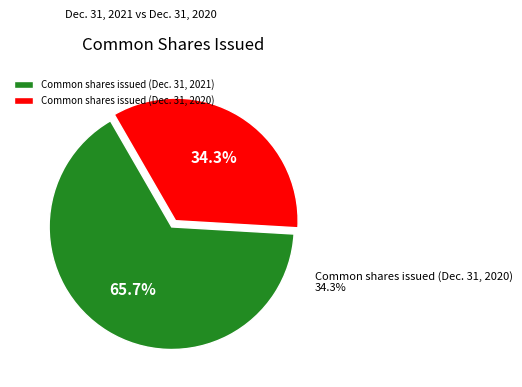

Rank the categories by value from highest to lowest.

Common shares issued (Dec. 31, 2021), Common shares issued (Dec. 31, 2020)